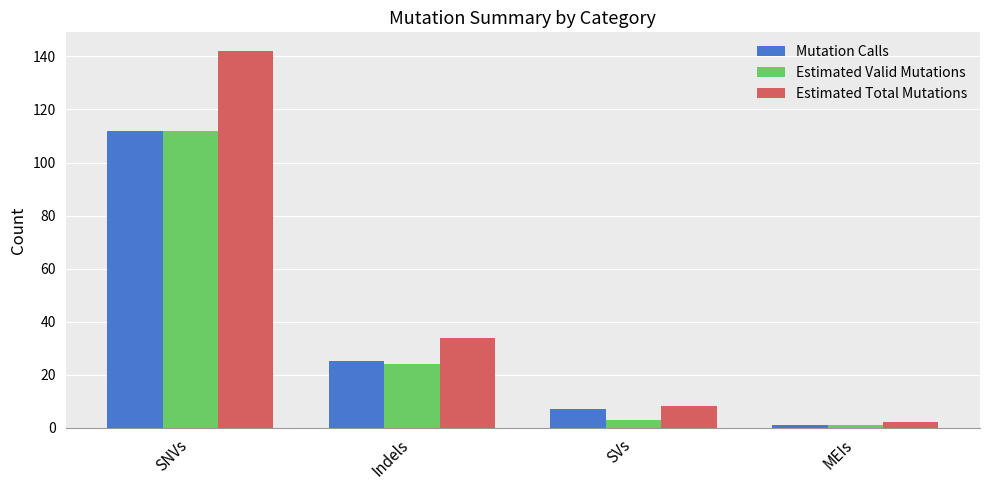

The Mutation Calls series shows 1 at MEIs. True or false?

True